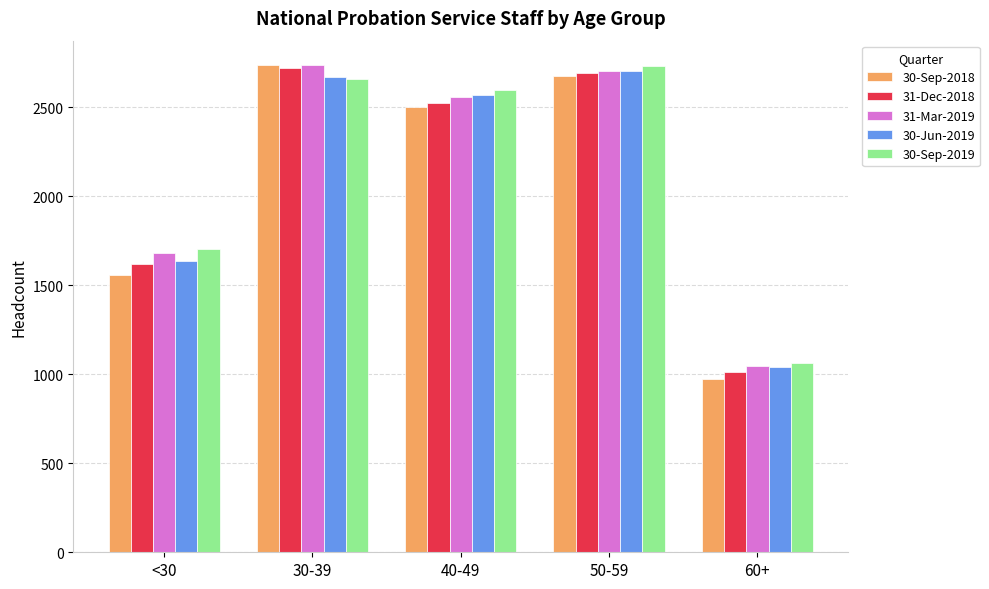

Which series has the largest range (max minus min)?

30-Sep-2018